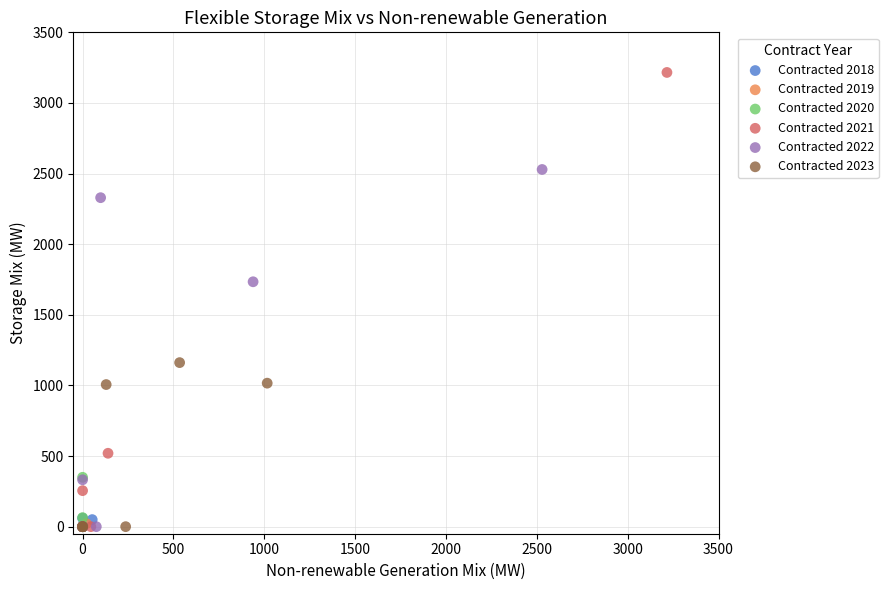

Which series contains the highest Y value?

Contracted 2021